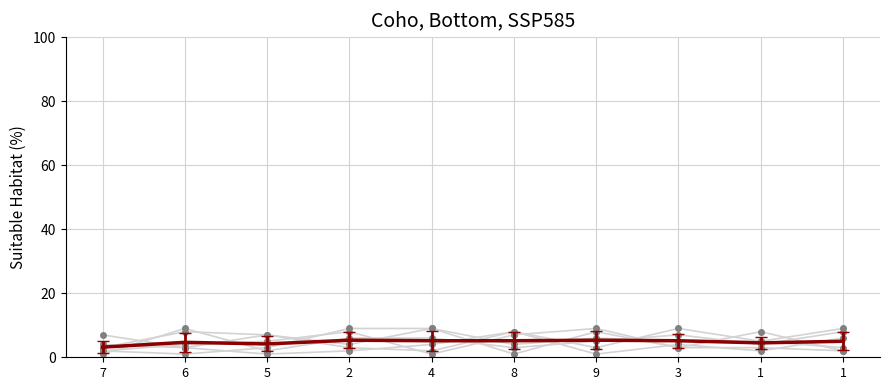

What is the label of the 6th point from the right?

4